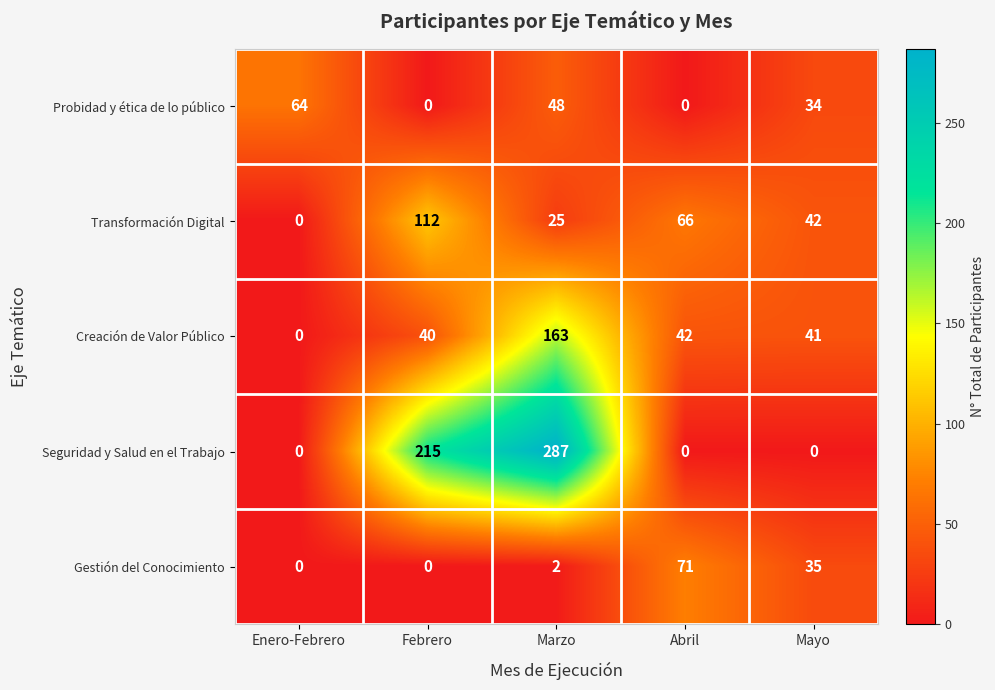

Reading left to right, extract all data points from this chart.

Probidad y ética de lo público: 64	0	48	0	34
Transformación Digital: 0	112	25	66	42
Creación de Valor Público: 0	40	163	42	41
Seguridad y Salud en el Trabajo: 0	215	287	0	0
Gestión del Conocimiento: 0	0	2	71	35